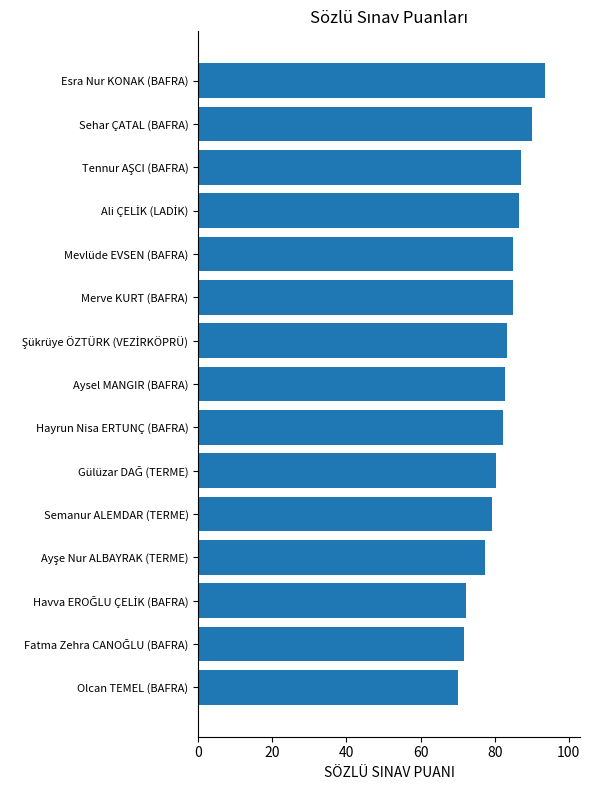

What position from the bottom is Mevlüde EVSEN (BAFRA)?

11